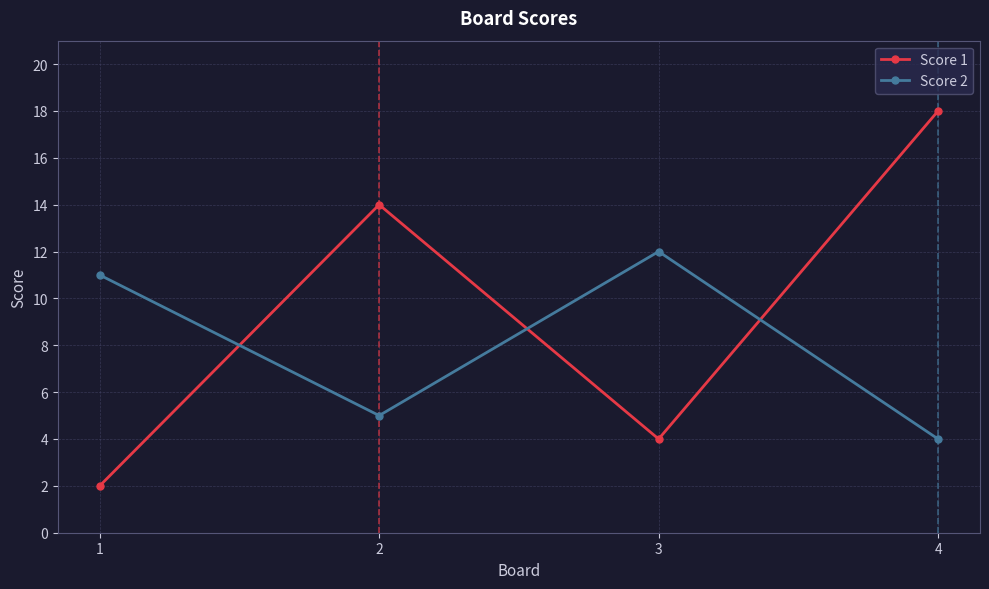

What is the difference between the Score 1 values at 1 and 3?

2